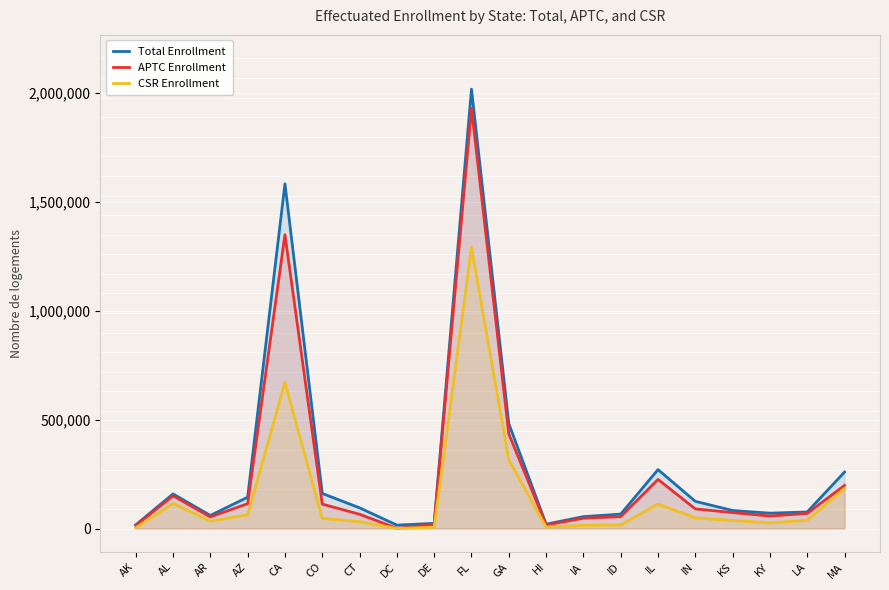

How many lines are shown in the chart?

3